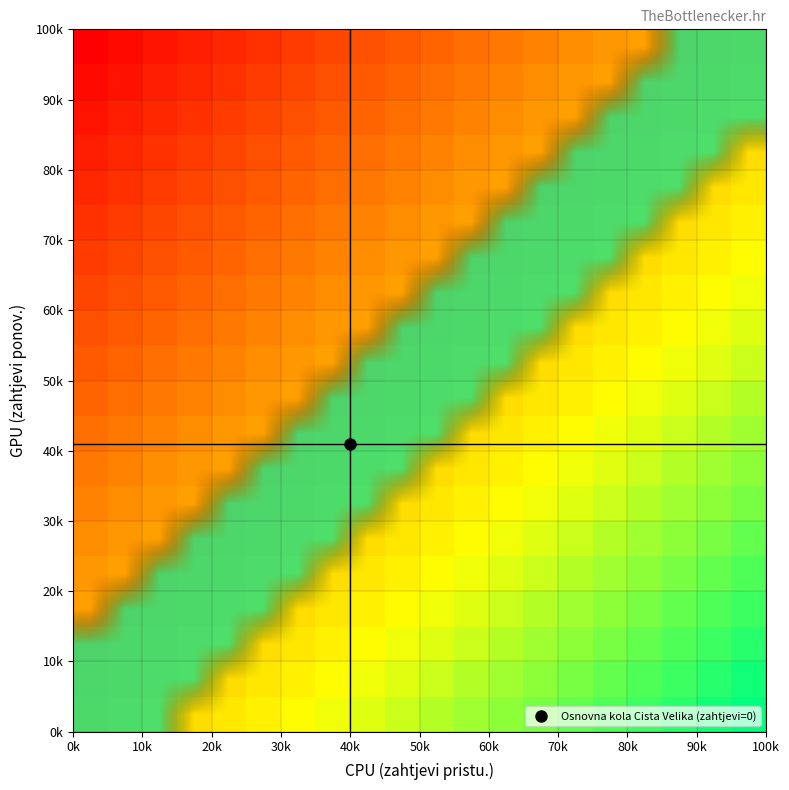

Count the number of data series in this chart.

20